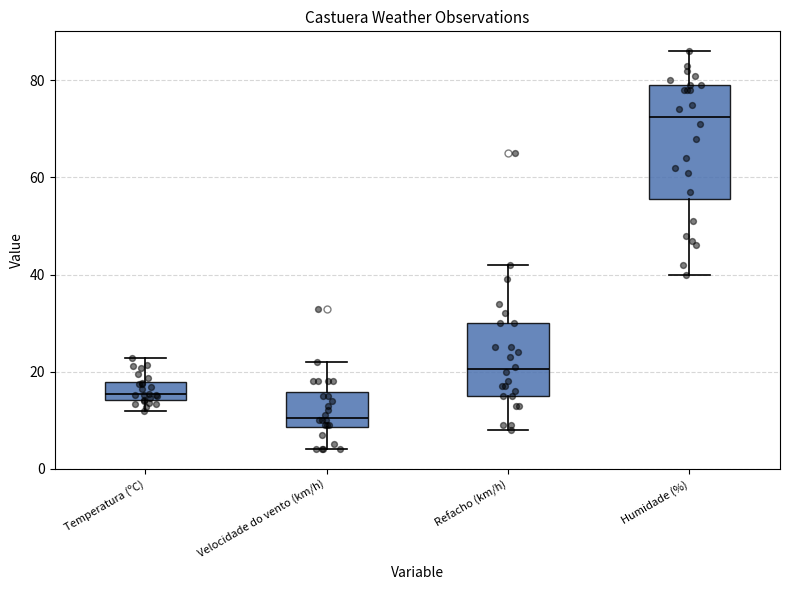

Reading left to right, transcribe this box plot: for each box, give where its median line is, the range the box spans, and where its two whiskers end, as read against the y-axis. The values are not printed on the chart, so give them approximately, as read against the axis.

Temperatura (ºC): median 16, box 14 to 18, whiskers 12 to 22
Velocidade do vento (km/h): median 10, box 8 to 16, whiskers 4 to 22
Refacho (km/h): median 20, box 16 to 30, whiskers 8 to 42
Humidade (%): median 72, box 56 to 80, whiskers 40 to 86